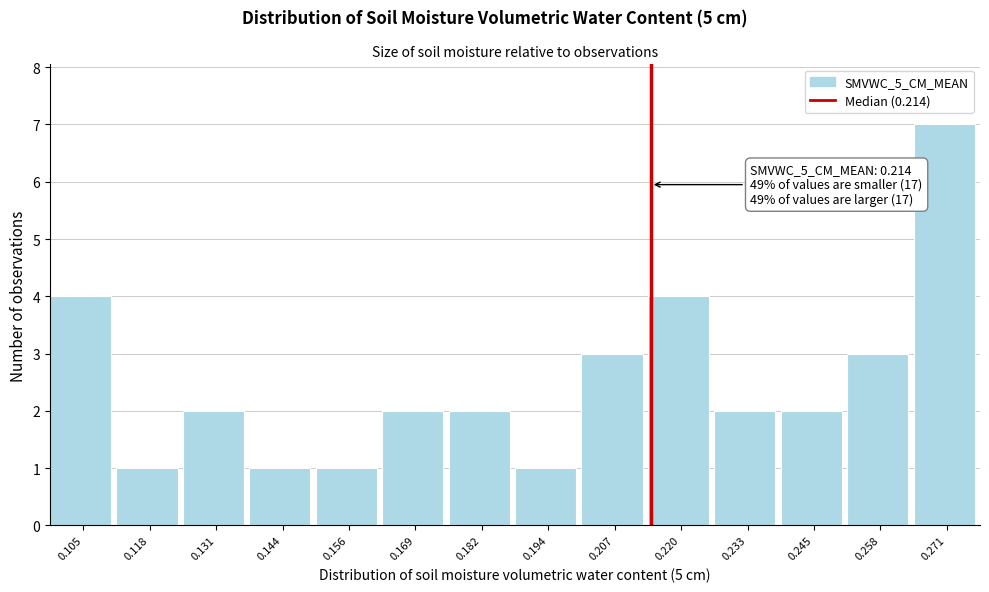

Over which range of the x-axis is the bar tallest?

0.264 to 0.278